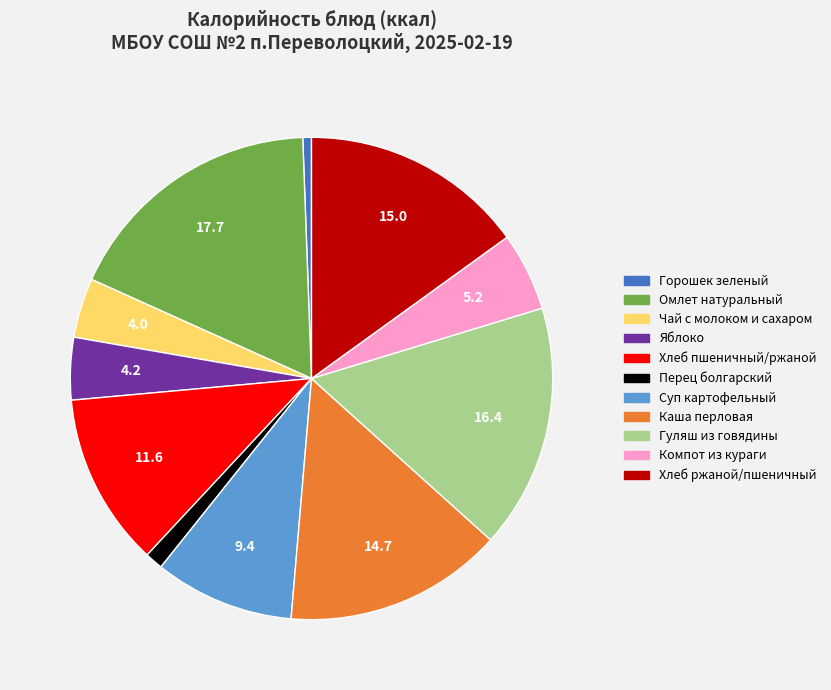

Which slice is the smallest?

Горошек зеленый